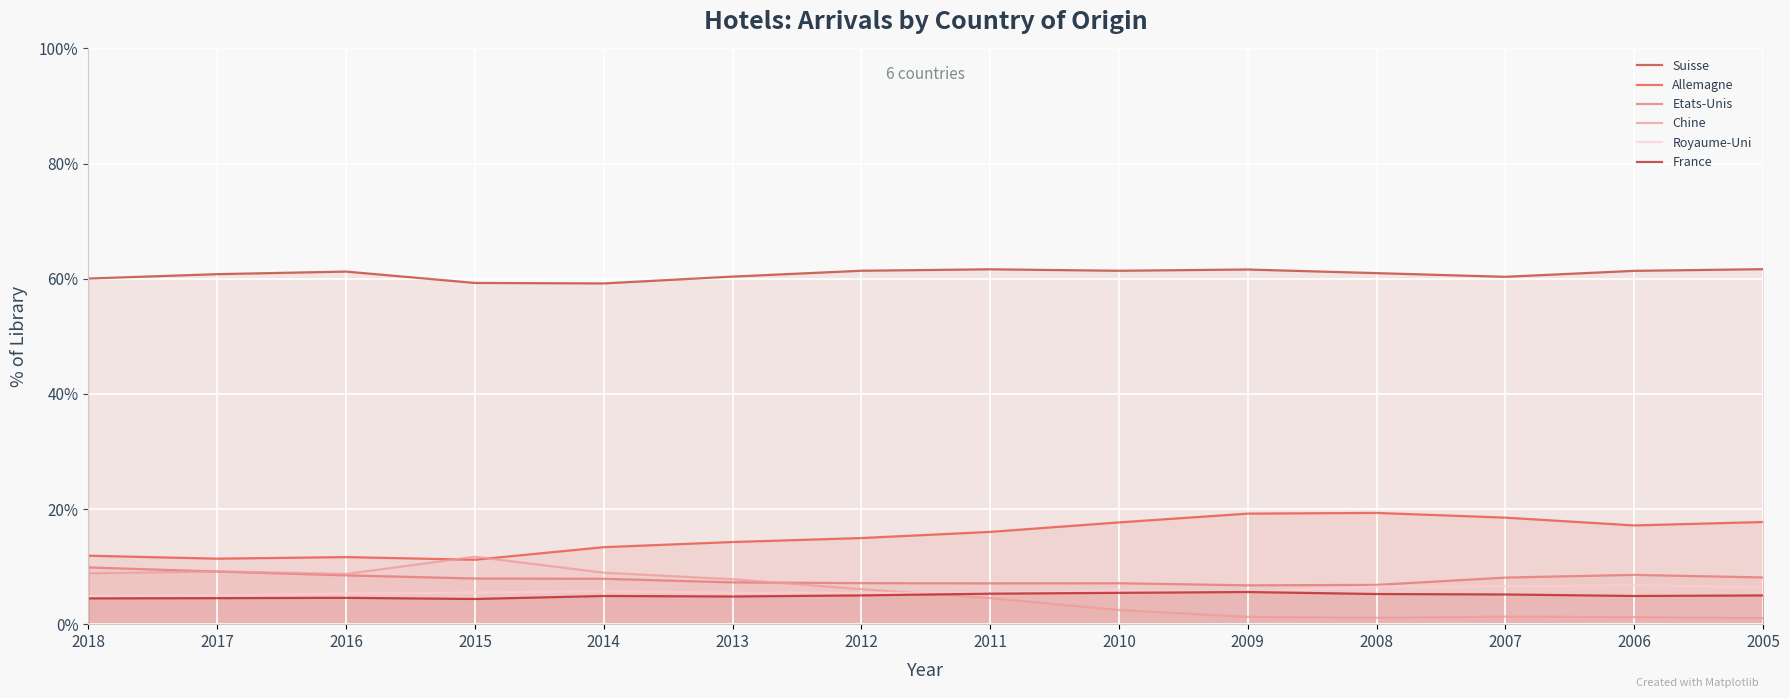

True or false: France and Allemagne cross at least once.

False